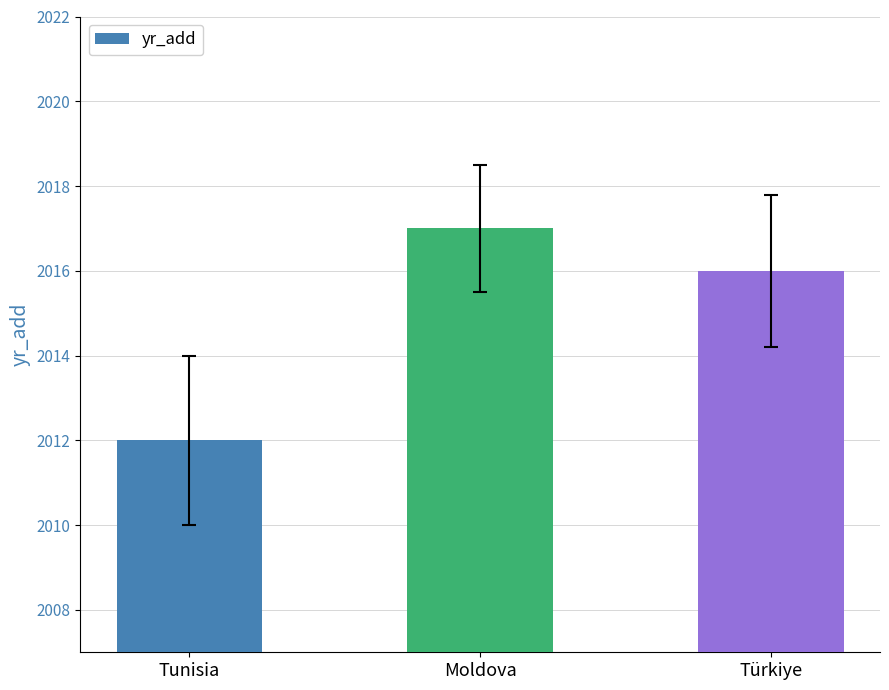

List the labels in order of value, largest first.

Moldova, Türkiye, Tunisia